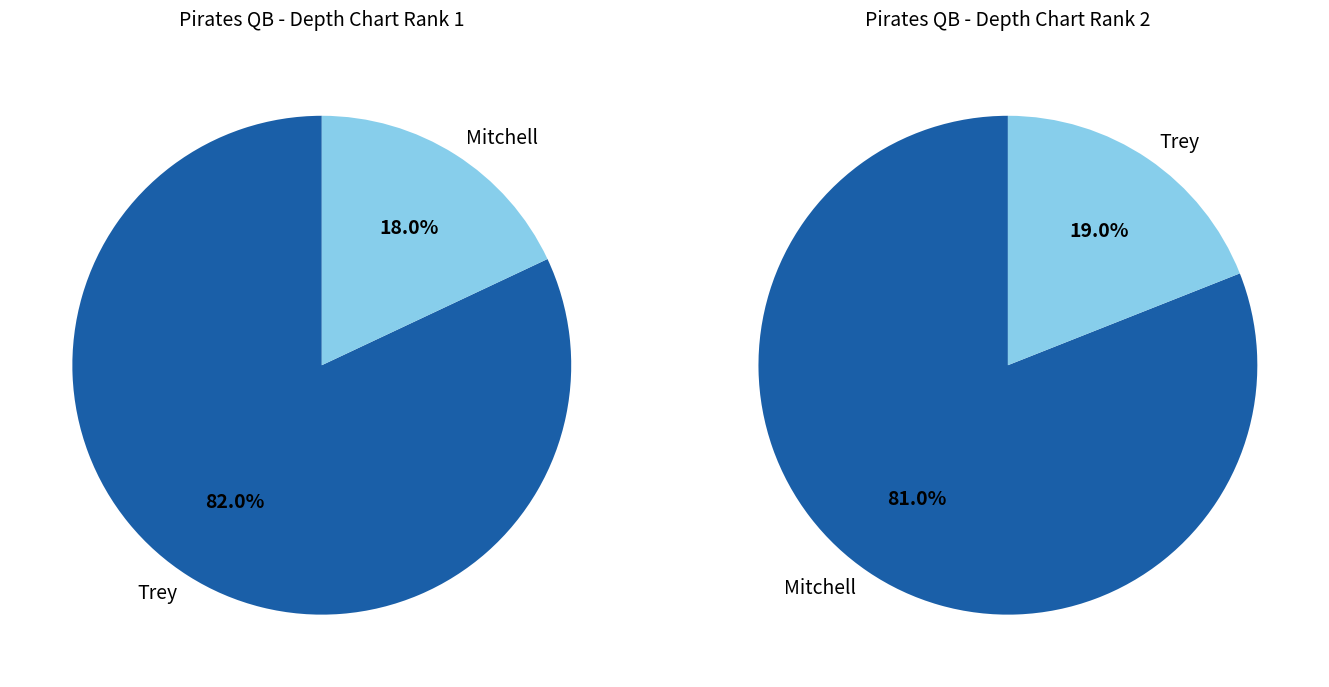

What is the majority slice?

Trey